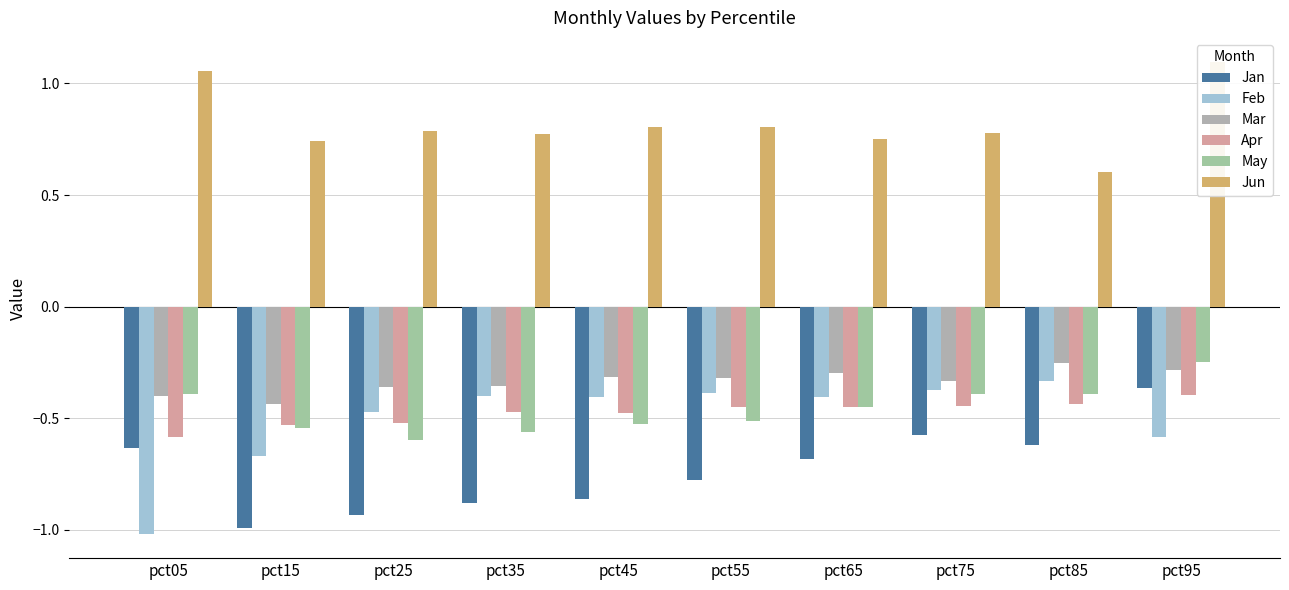

What is the average value of the Jan series?

-0.7